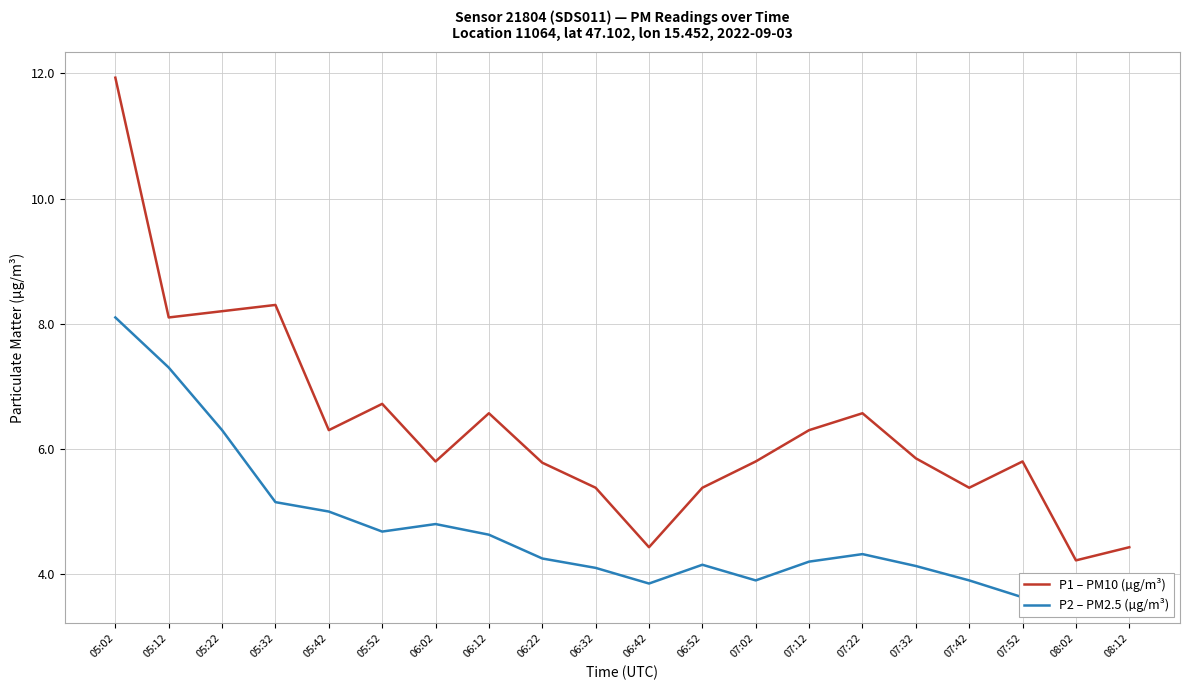

What is the total value across all series at 05:12?

15.4